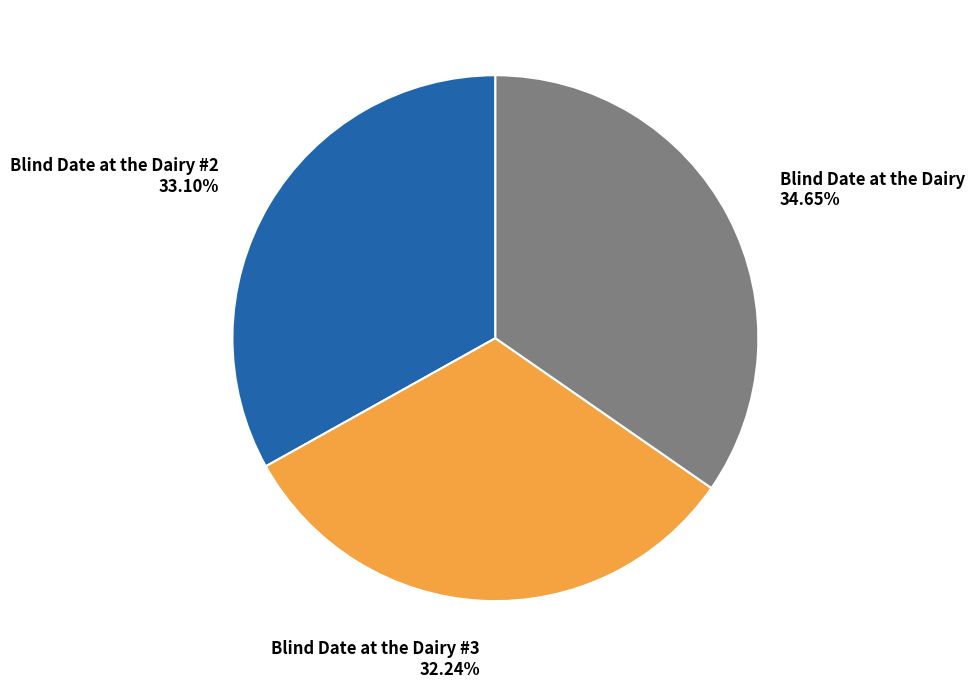

Rank the categories by value from lowest to highest.

Blind Date at the Dairy #3 32.24%, Blind Date at the Dairy #2 33.10%, Blind Date at the Dairy 34.65%